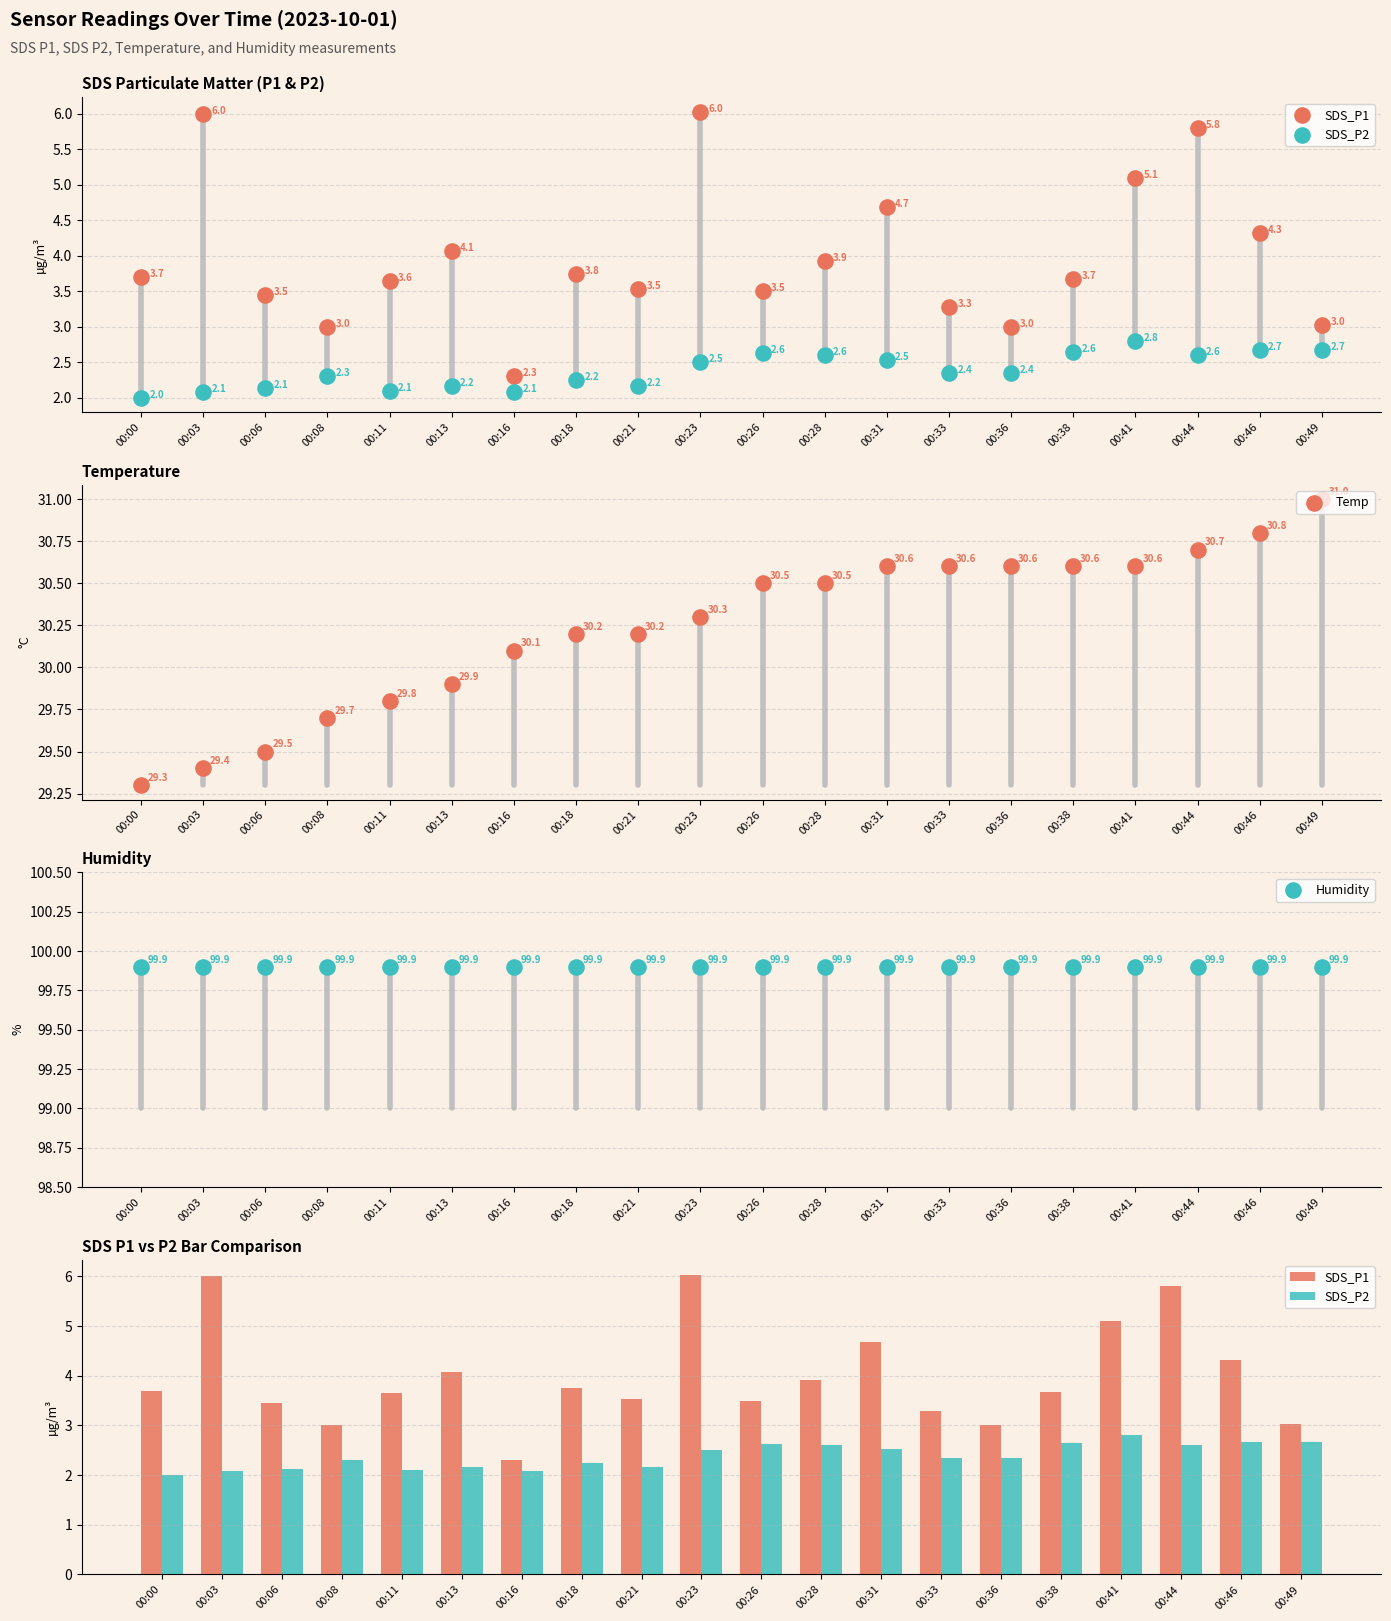

Is the value of Humidity at 00:38 greater than the value of SDS_P2 at 00:33?

Yes